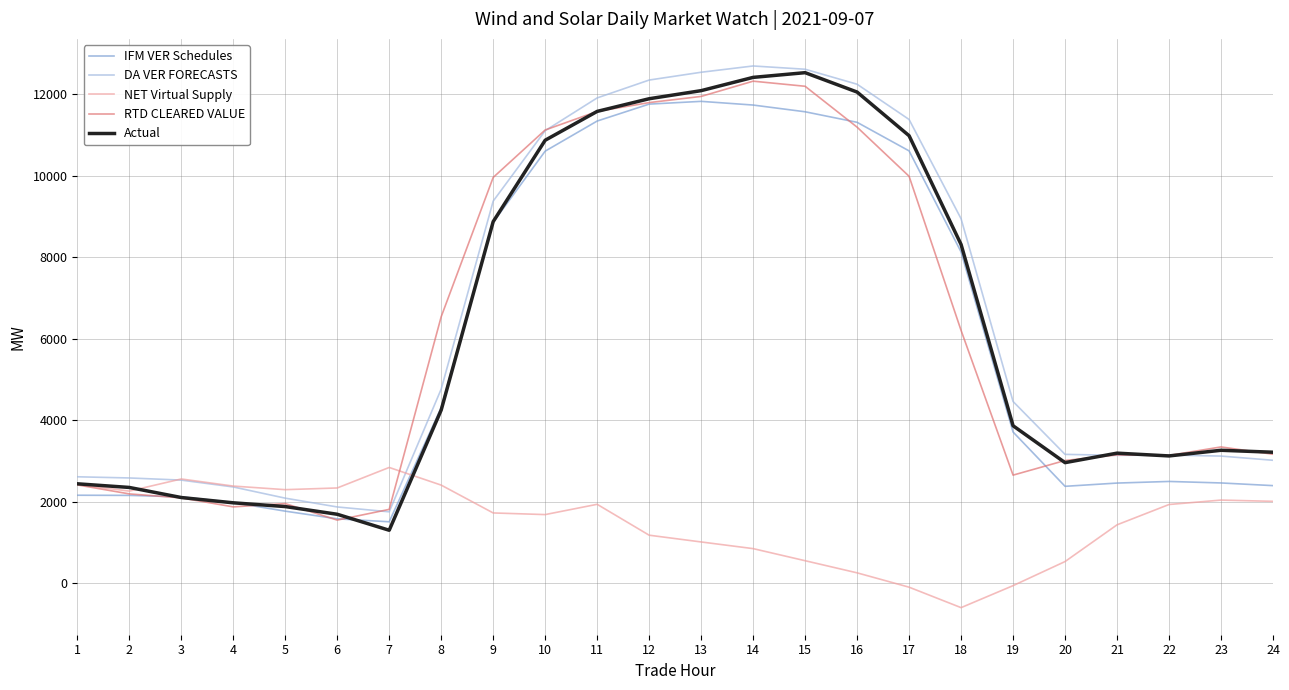

What is the greatest value displayed?

12686.8